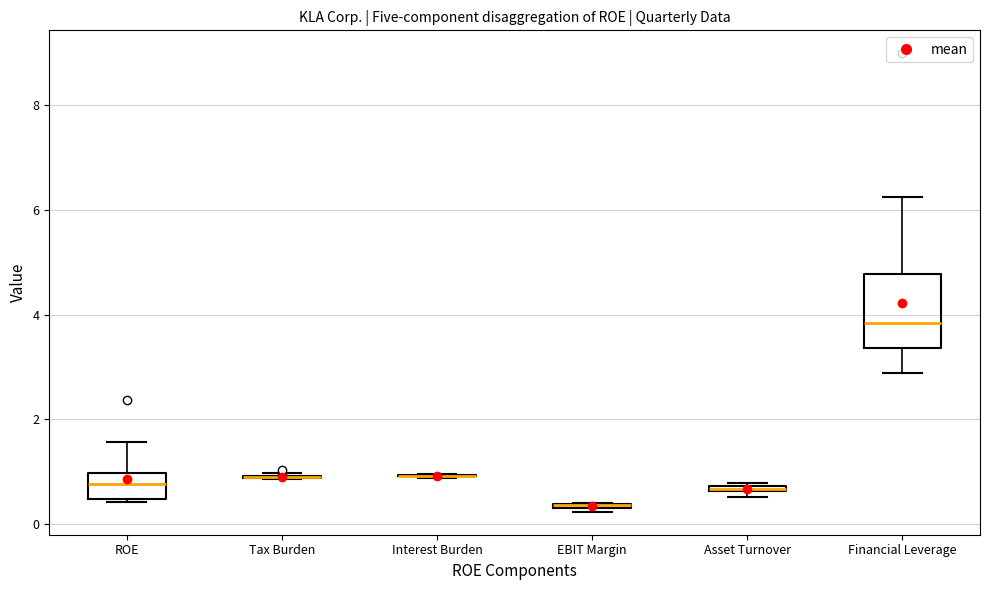

Which box is the tallest, from its lower edge to its upper edge?

Financial Leverage